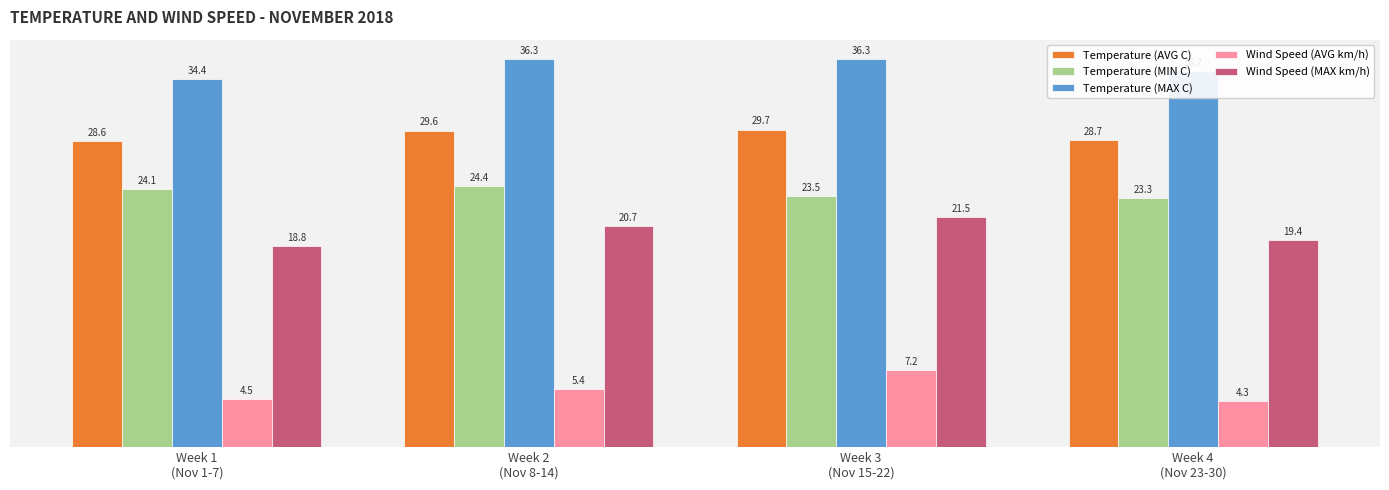

True or false: Wind Speed (MAX km/h) has a value of 18.8 at Week 1
(Nov 1-7).

True